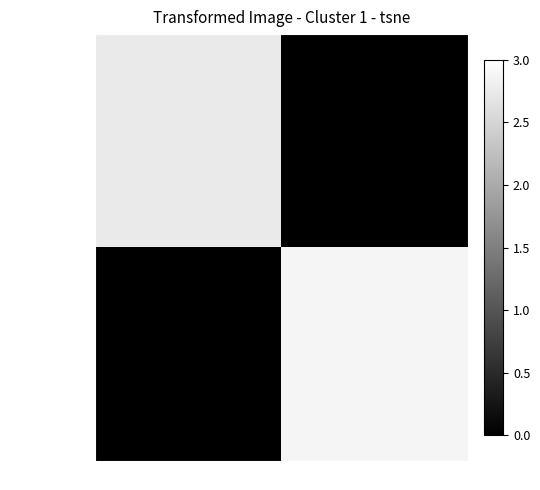

Rank the series by their maximum value, from lowest to highest.

95017024034288, 95017024033233